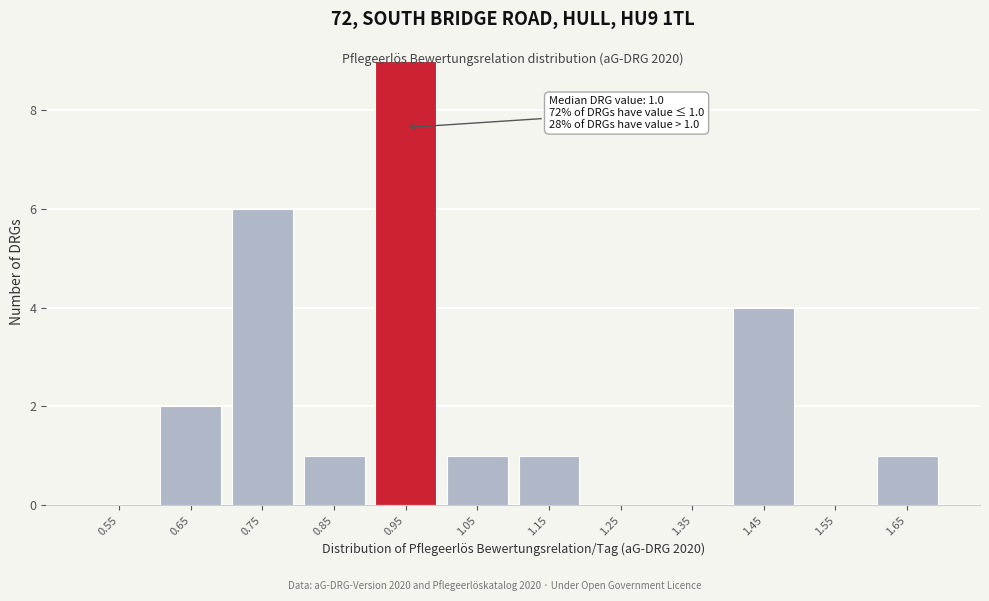

What is the maximum value shown in the chart?

9